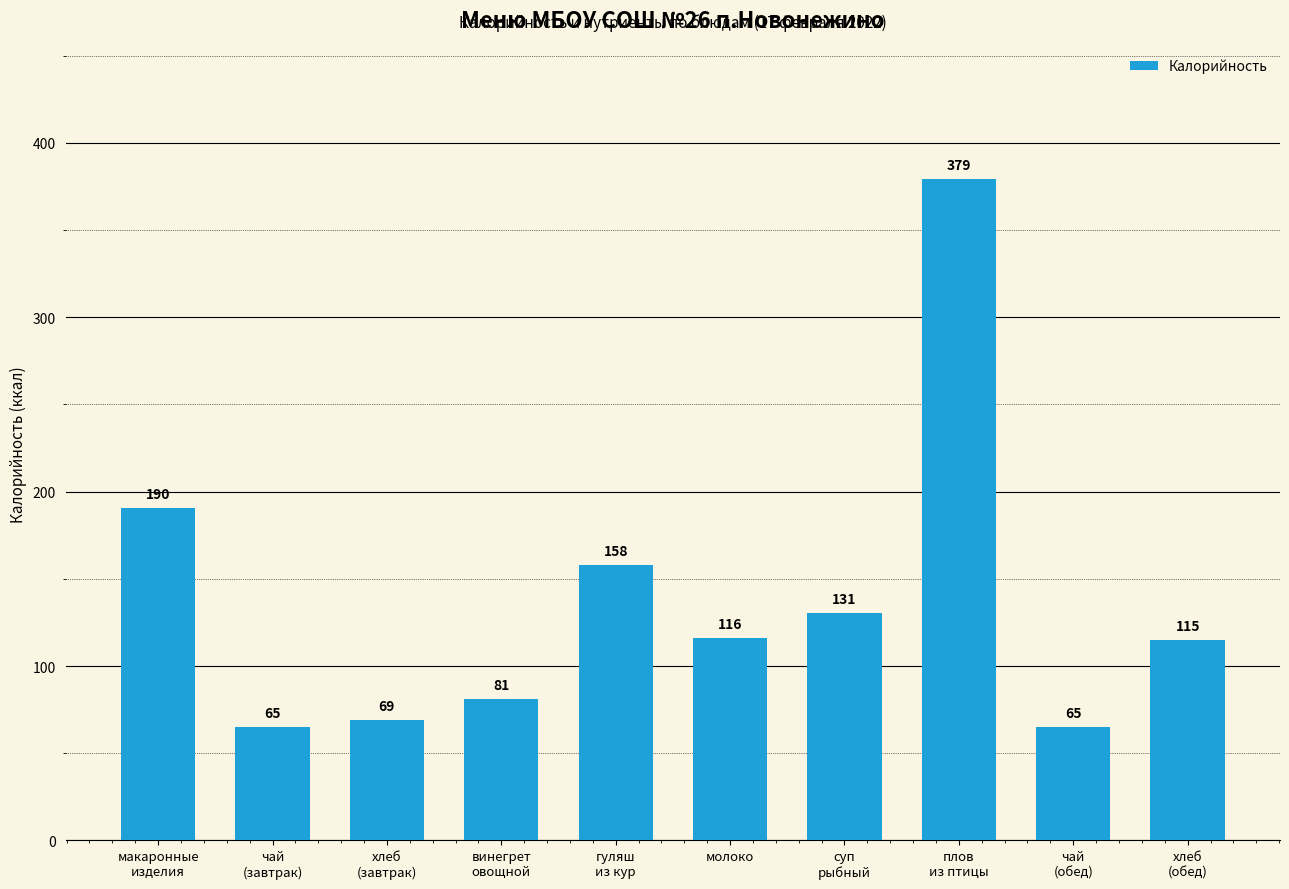

How many categories are shown in the chart?

10